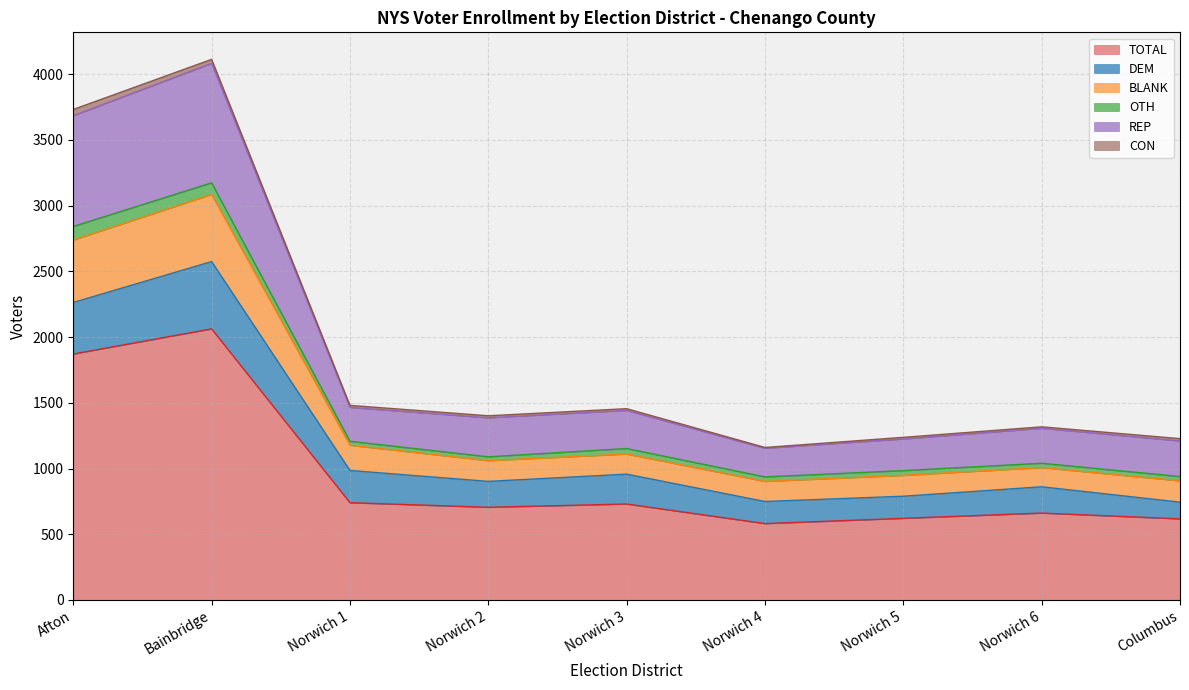

What is the label of the 6th point from the left?

Norwich 4